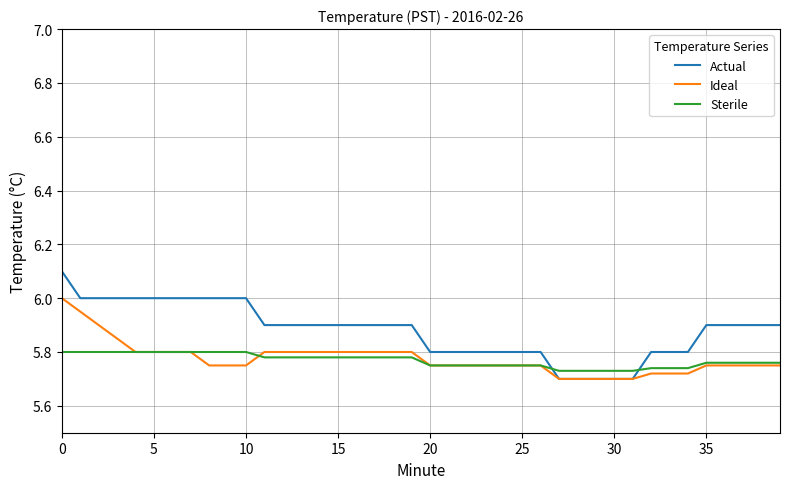

How many lines are shown in the chart?

3